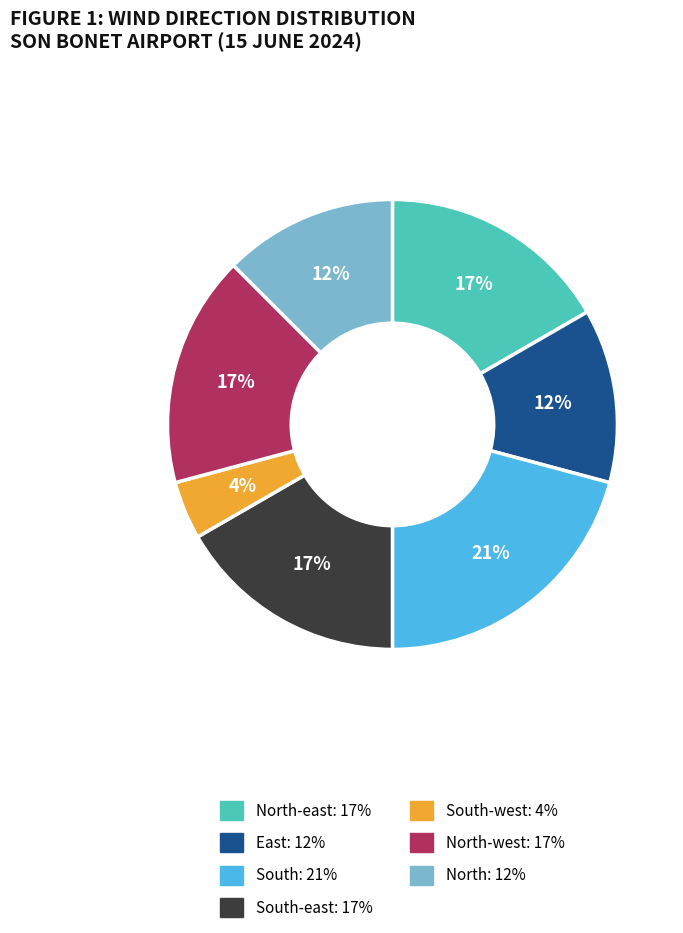

To the nearest percent, what portion does South: 21% represent?

21%